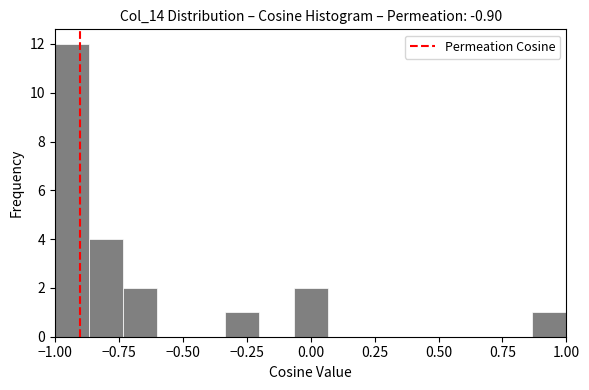

Read against the x-axis, roughly where is the centre of the tallest bar?

-0.95